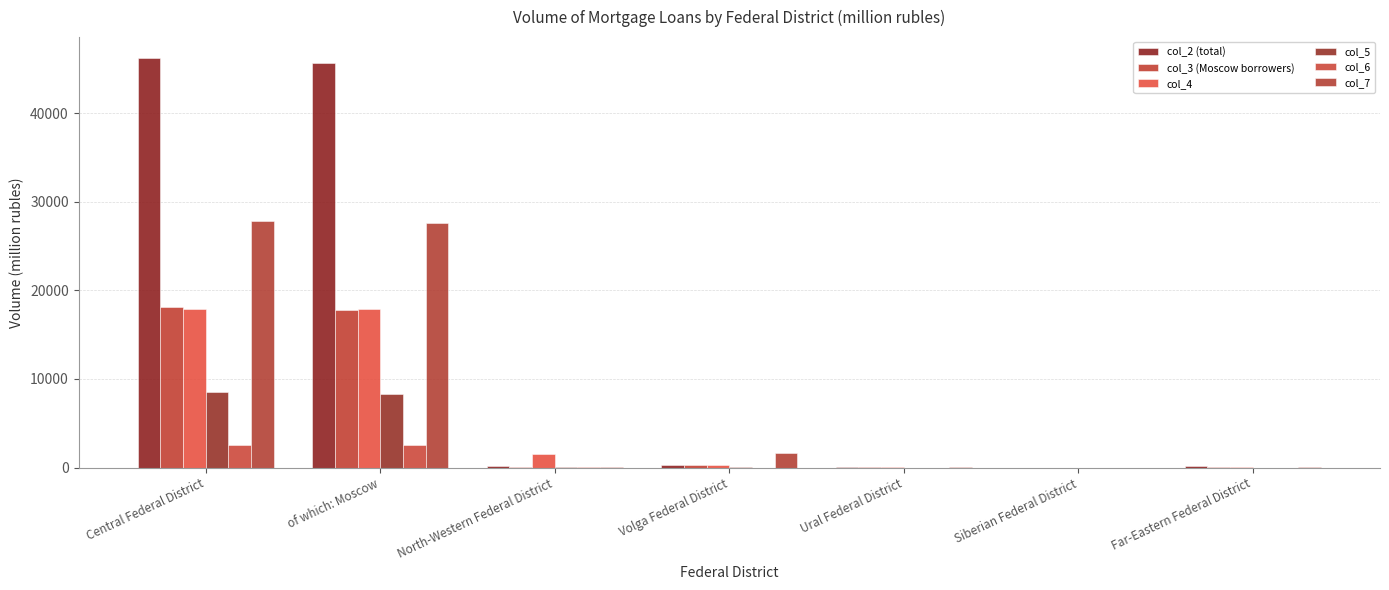

Reading left to right, transcribe all the data shown in this chart.

col_2 (total): 46271	45670	158	276	32	0	161
col_3 (Moscow borrowers): 18129	17833	44	238	17	0	109
col_4: 17946	17842	1571	246	39	2	38
col_5: 8493	8342	97	67	7	0	2
col_6: 2584	2561	16	4	0	0	5
col_7: 27803	27583	80	1682	65	0	13